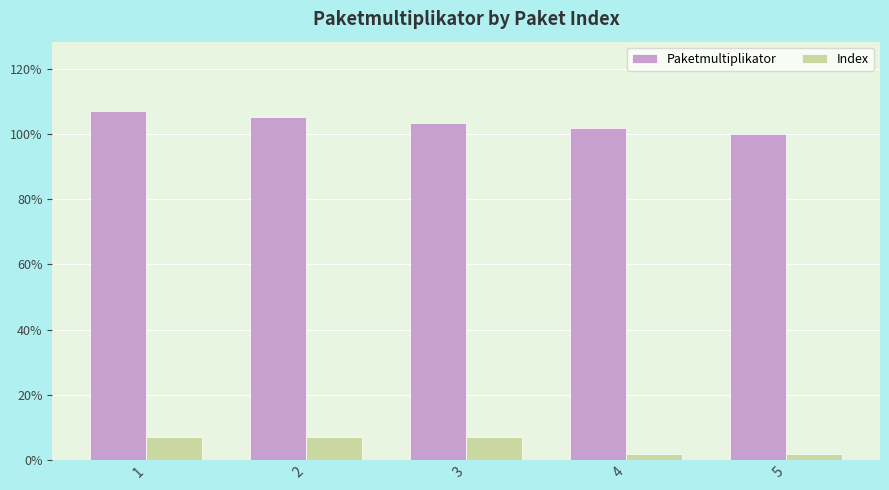

The Index series shows 0.0 at 2. True or false?

False